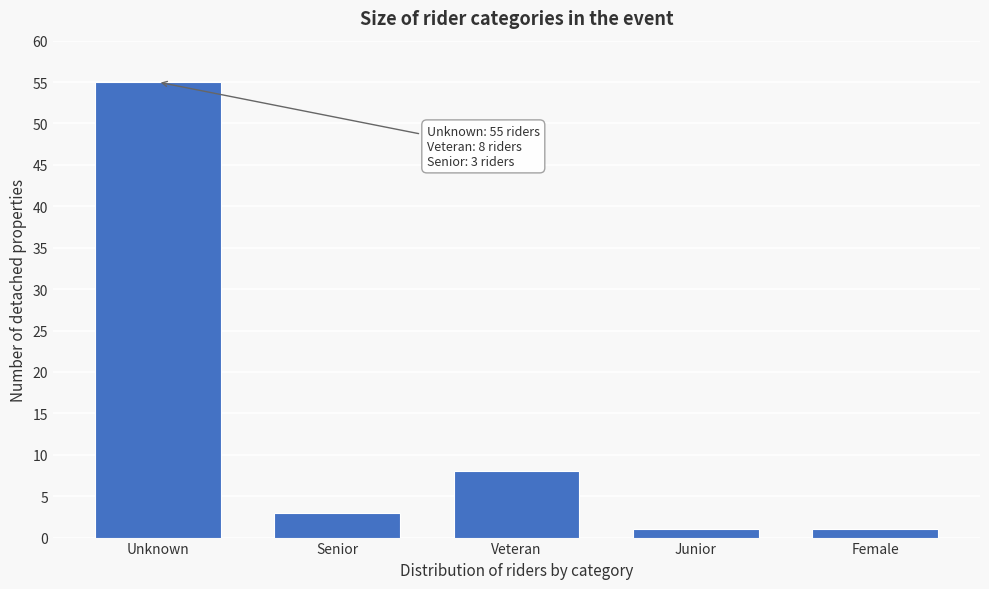

Reading left to right, extract all data points from this chart.

55	3	8	1	1